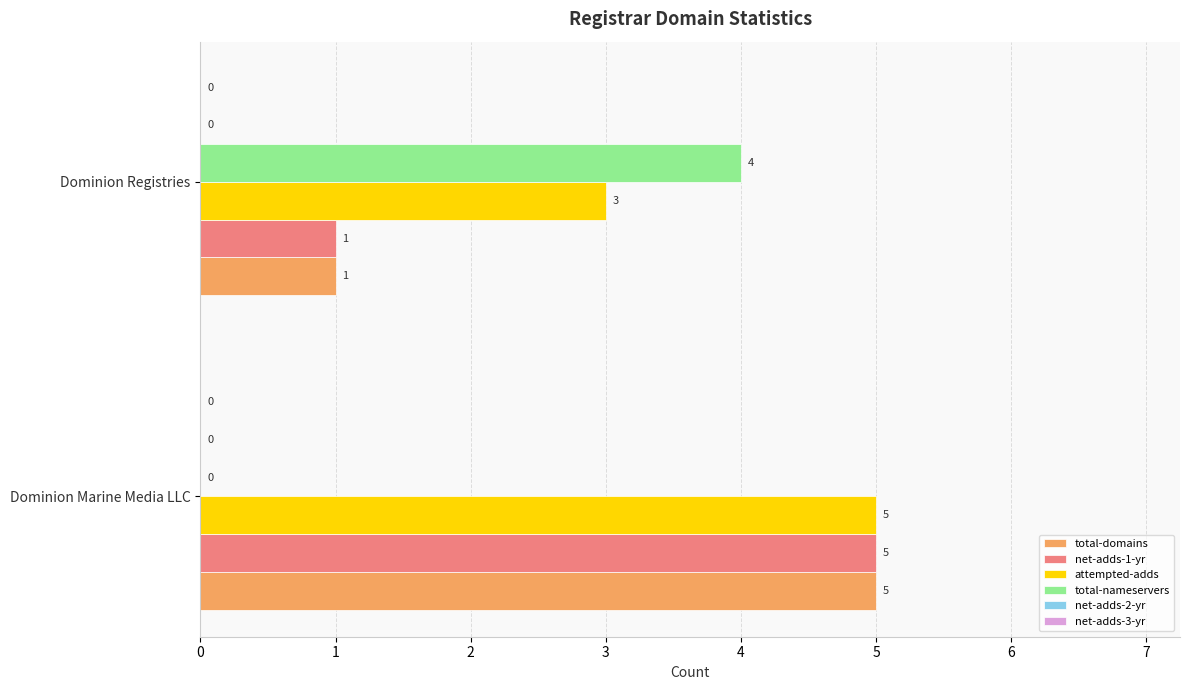

Is it true that net-adds-1-yr equals 5 at Dominion Marine Media LLC?

True